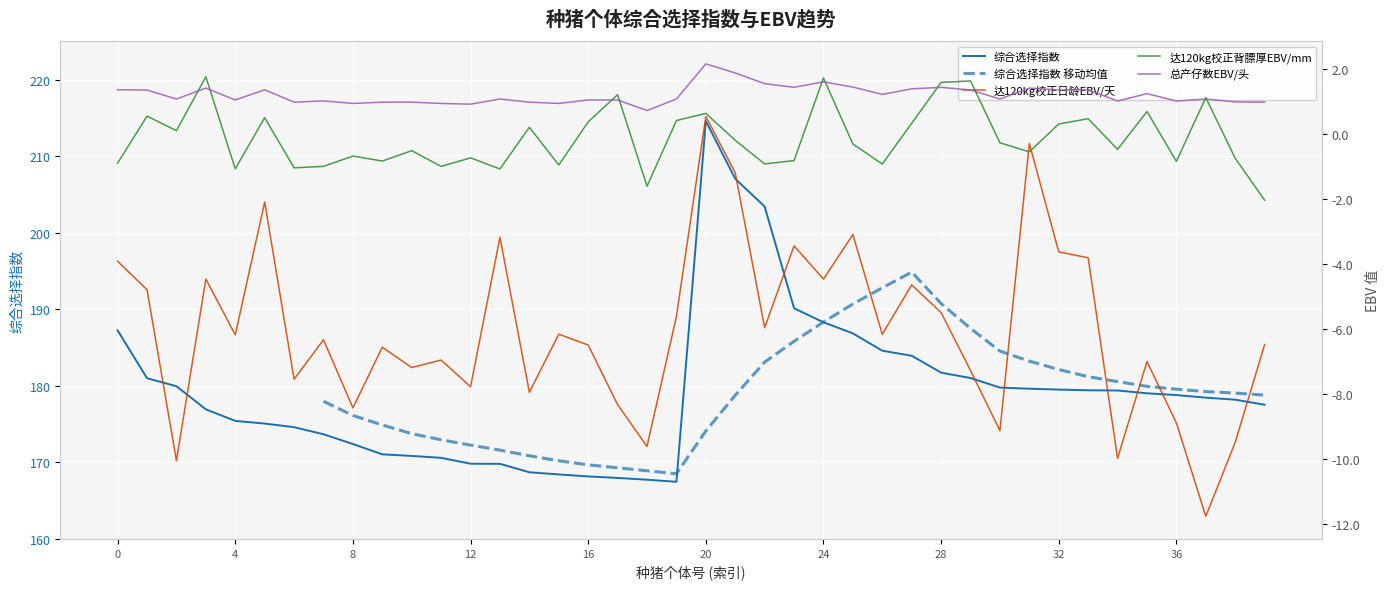

Is this an area chart (filled region under the line)?

No